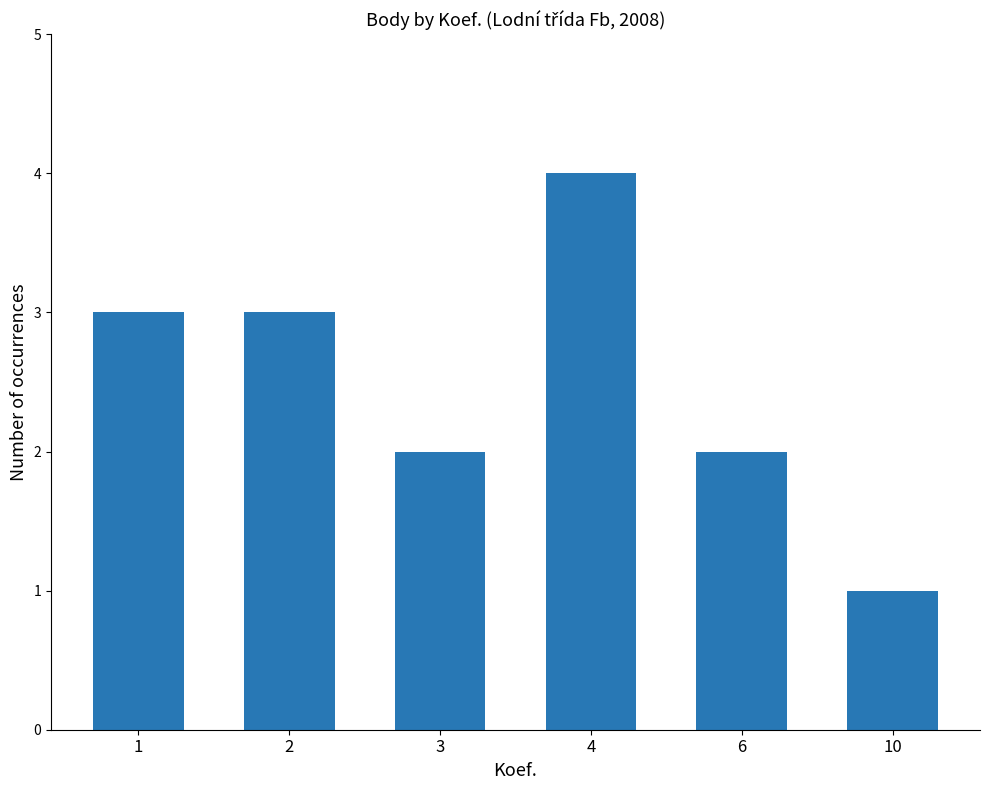

What is the smallest value displayed?

1